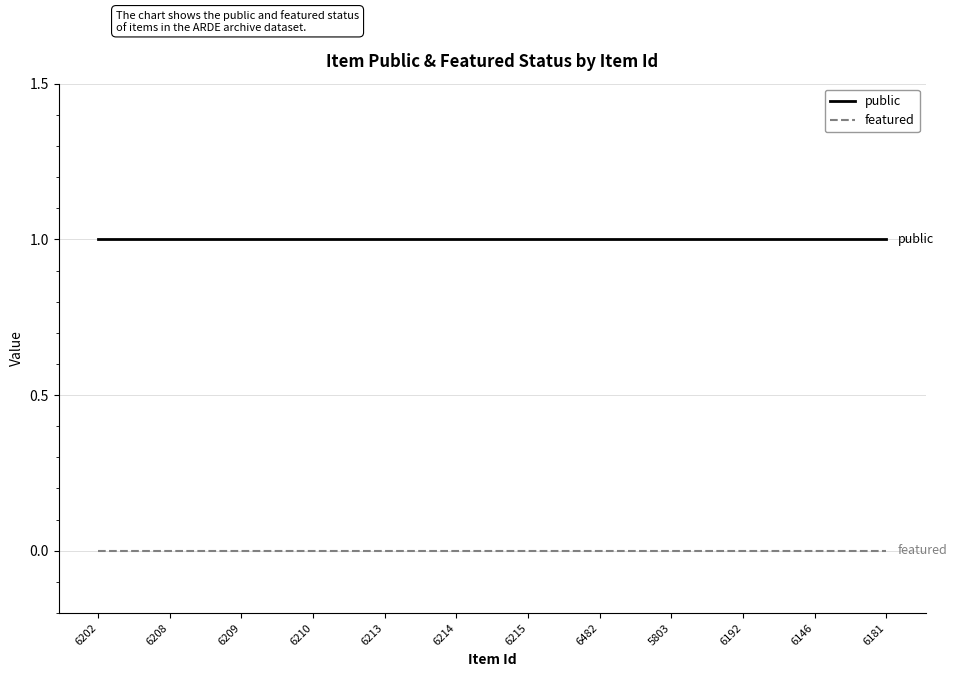

Reading left to right, transcribe all the data shown in this chart.

public: 1	1	1	1	1	1	1	1	1	1	1	1
featured: 0	0	0	0	0	0	0	0	0	0	0	0